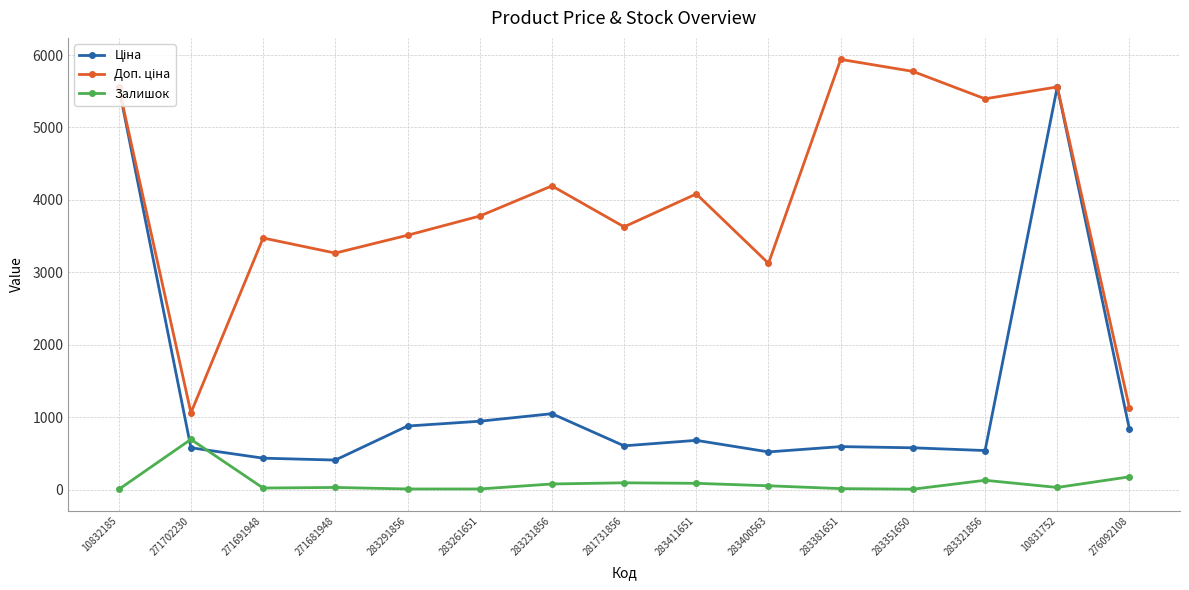

At how many categories does at least one series exceed 2156?

13